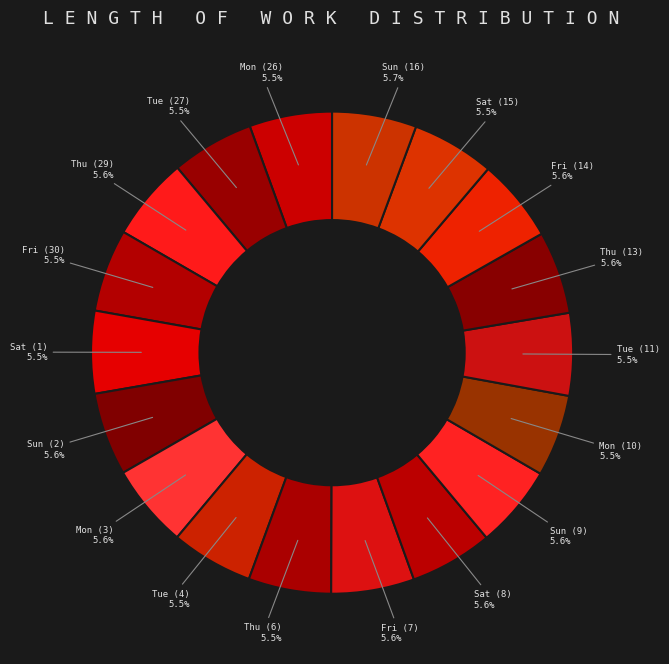

What is the ratio of the value at Thu (6) to the value at Mon (10)?

1.0